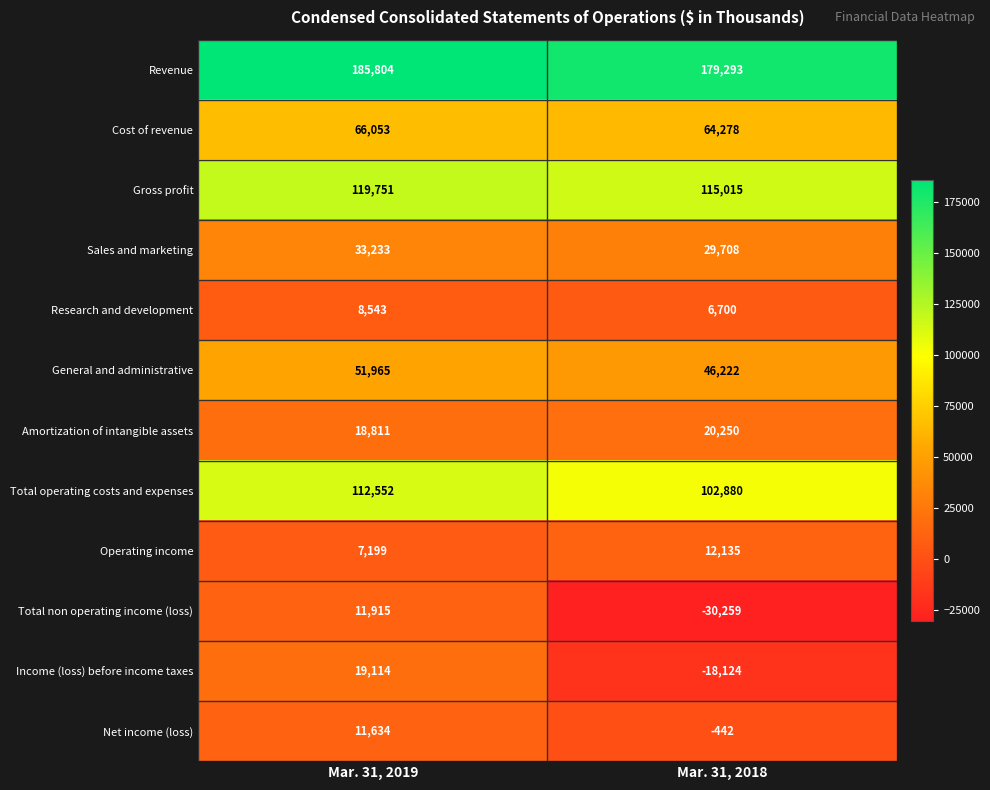

Which series has the largest total across all categories?

Revenue